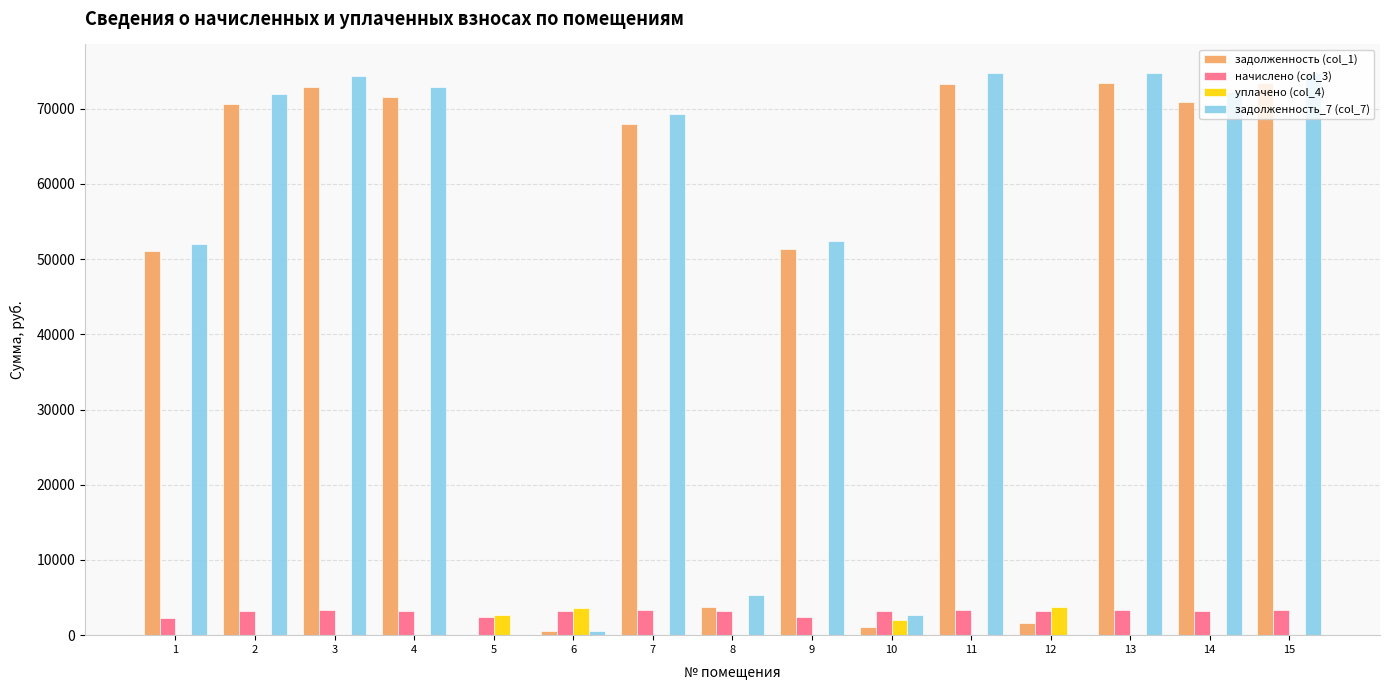

Is it true that начислено (col_3) equals 3364.0 at 13?

True